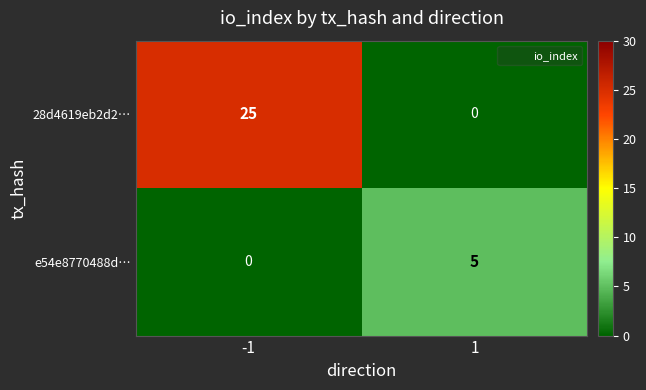

What is the sum of all 28d4619eb2d2… values?

25